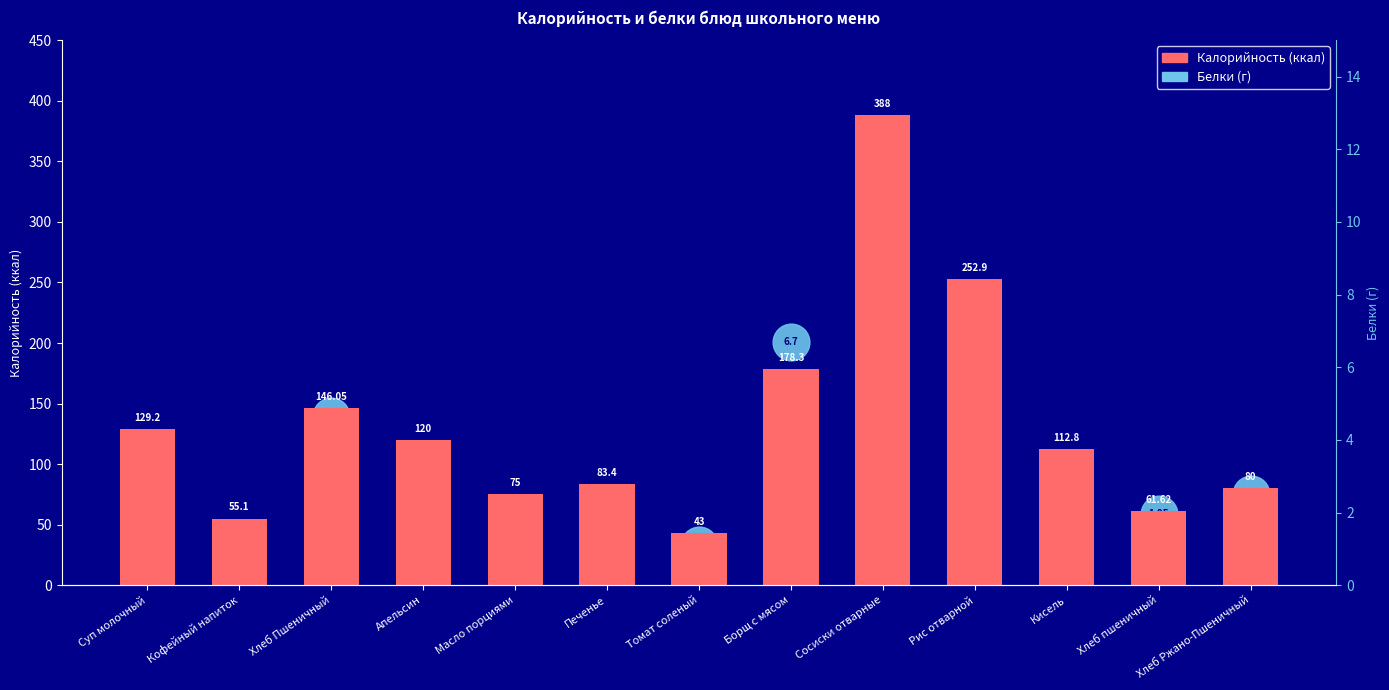

Which series contains the lowest Y value?

Белки